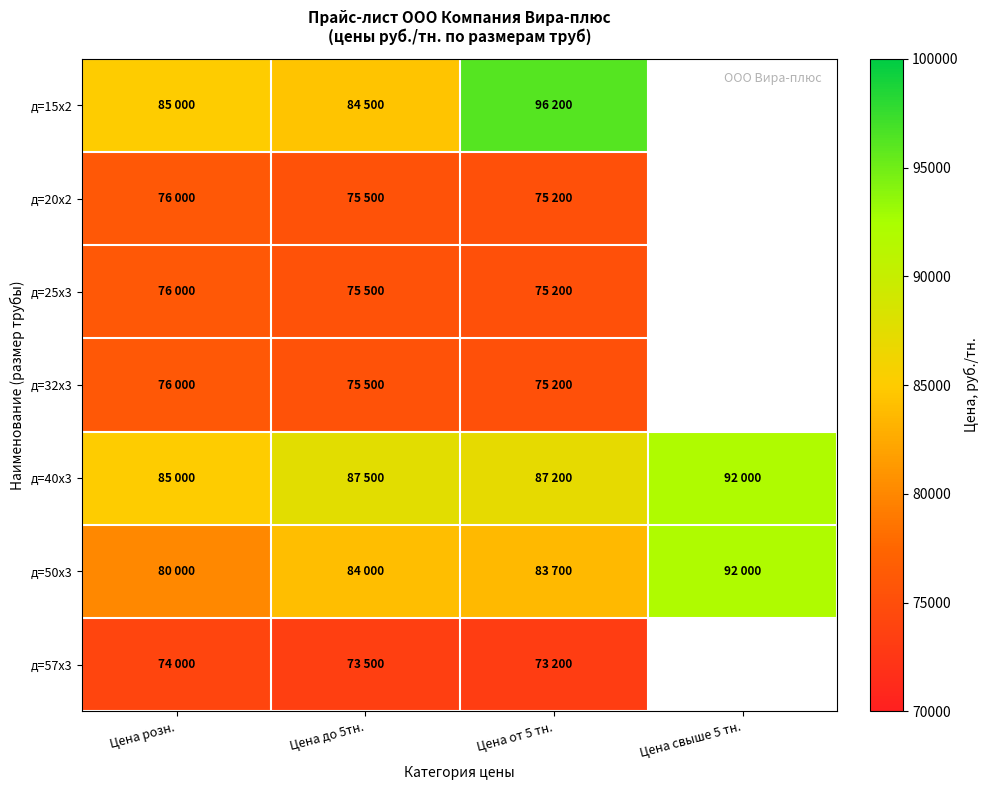

Is it true that д=50х3 equals 92000.0 at Цена свыше 5 тн.?

True